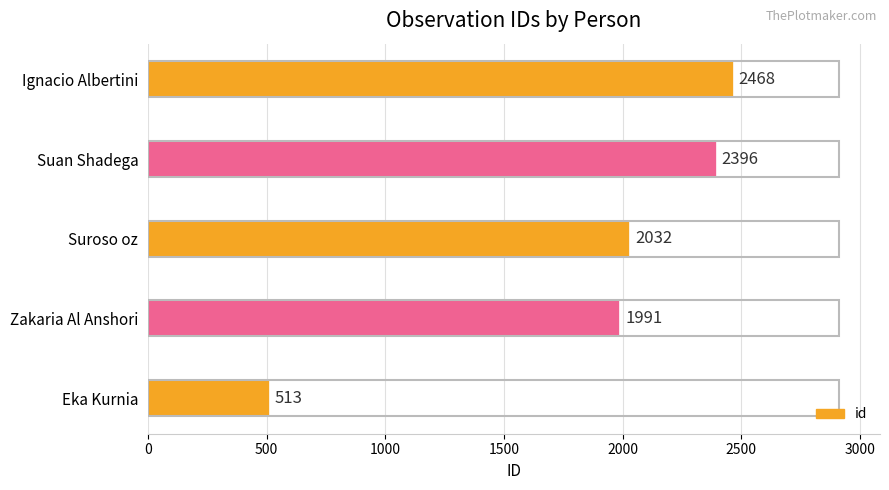

The chart shows a value of 2032 at Suroso oz. True or false?

True